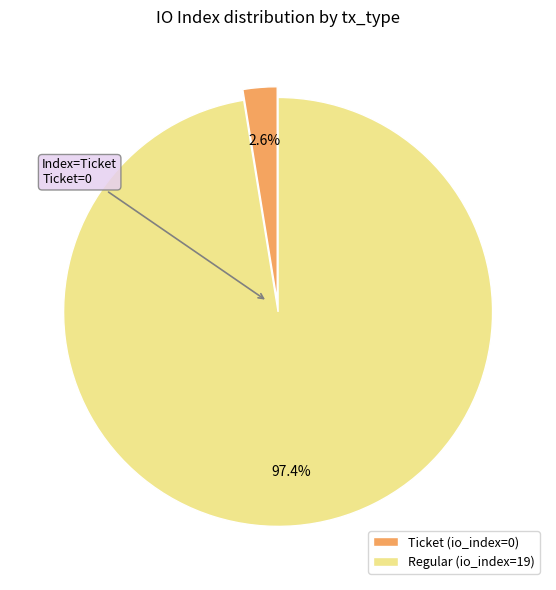

The Ticket slice represents 13% of the pie. True or false?

False